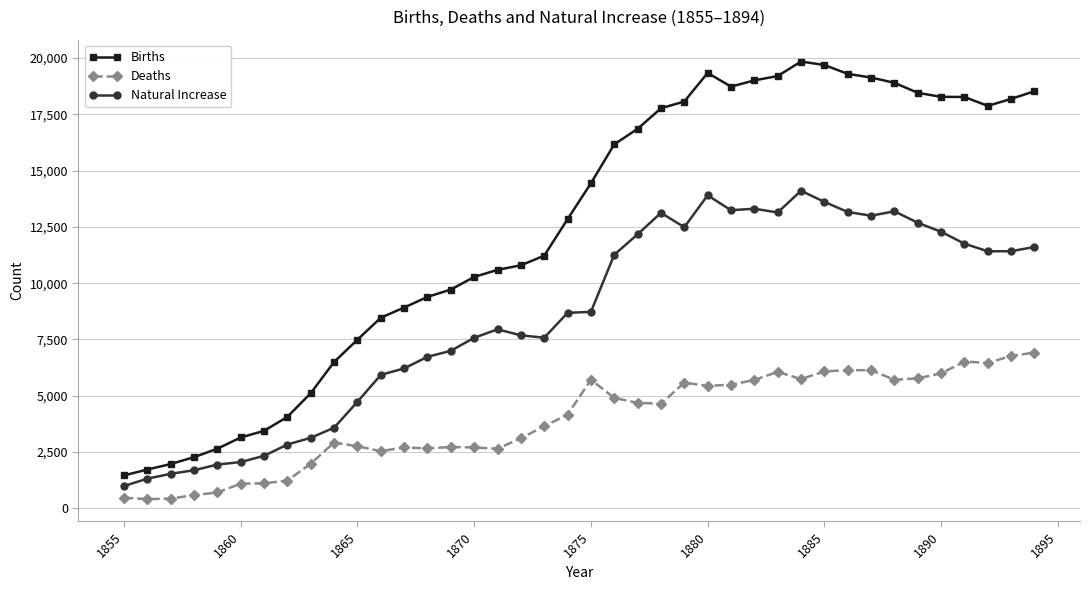

What is the difference between the second highest and second lowest values in the Natural Increase series?

12588